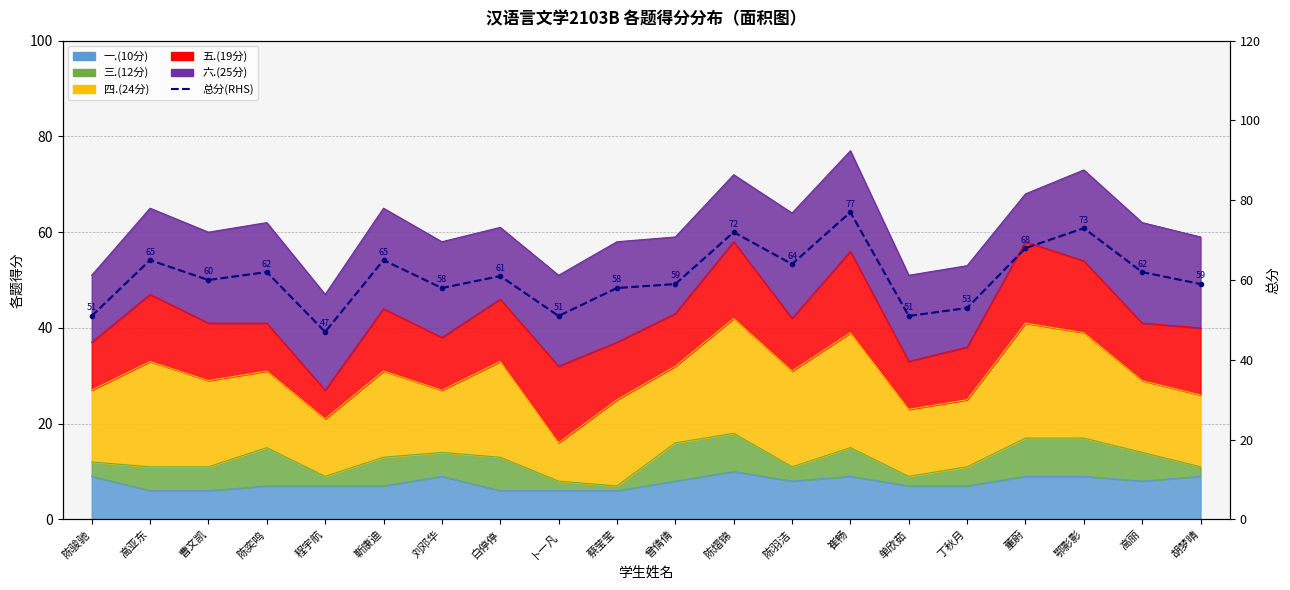

What is the average value?

61